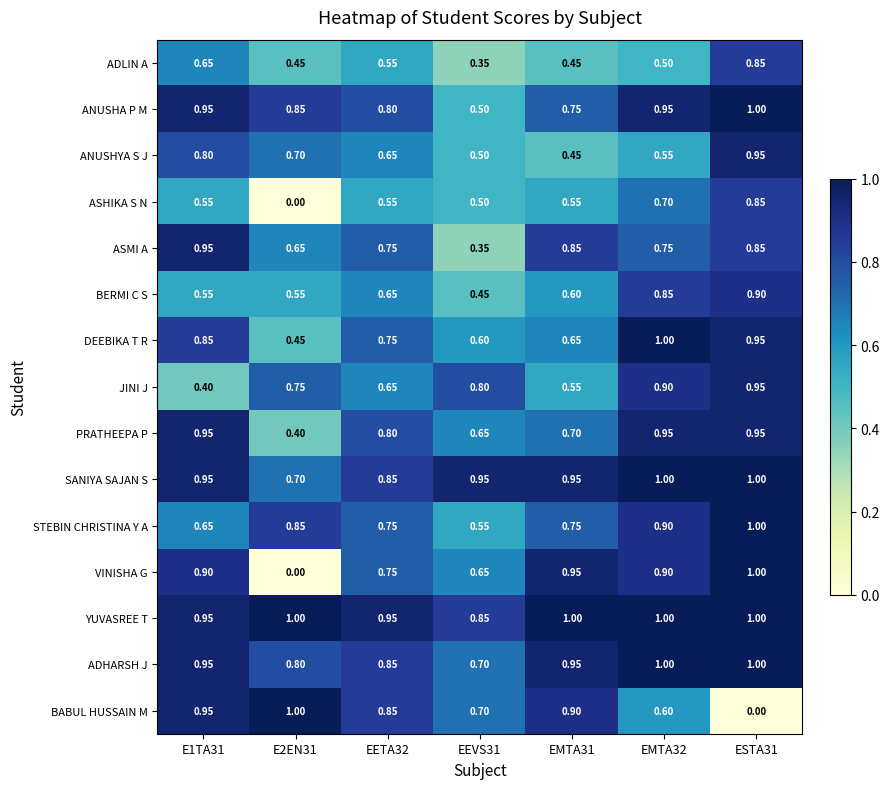

Which series changed the most between E1TA31 and EEVS31?

ASMI A